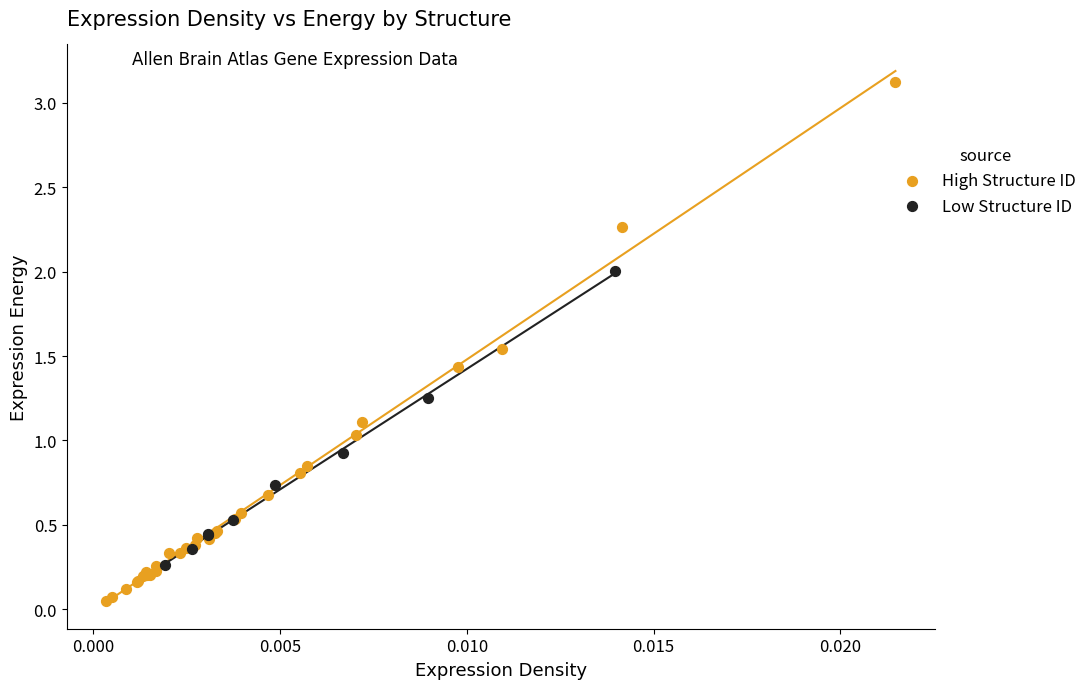

Which series has the largest Y range (max minus min)?

High Structure ID